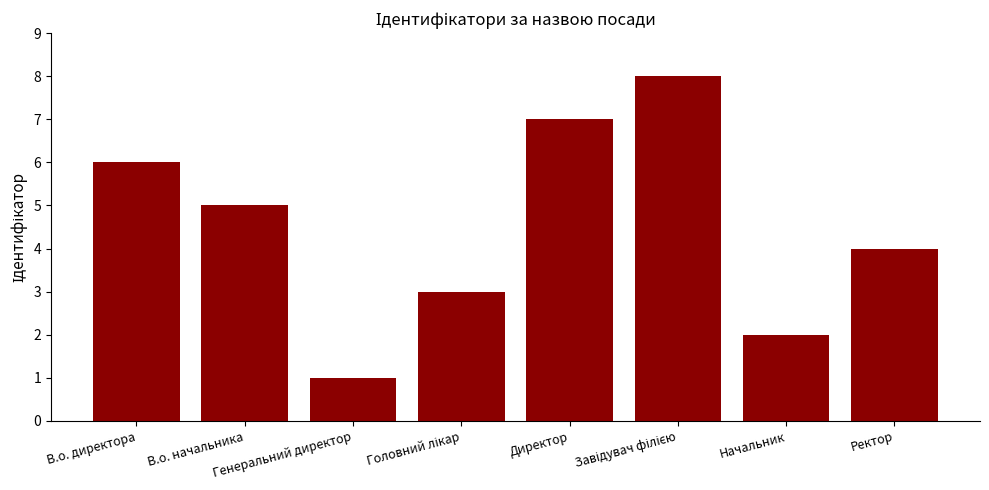

What is the sum of the values at В.о. директора and В.о. начальника?

11